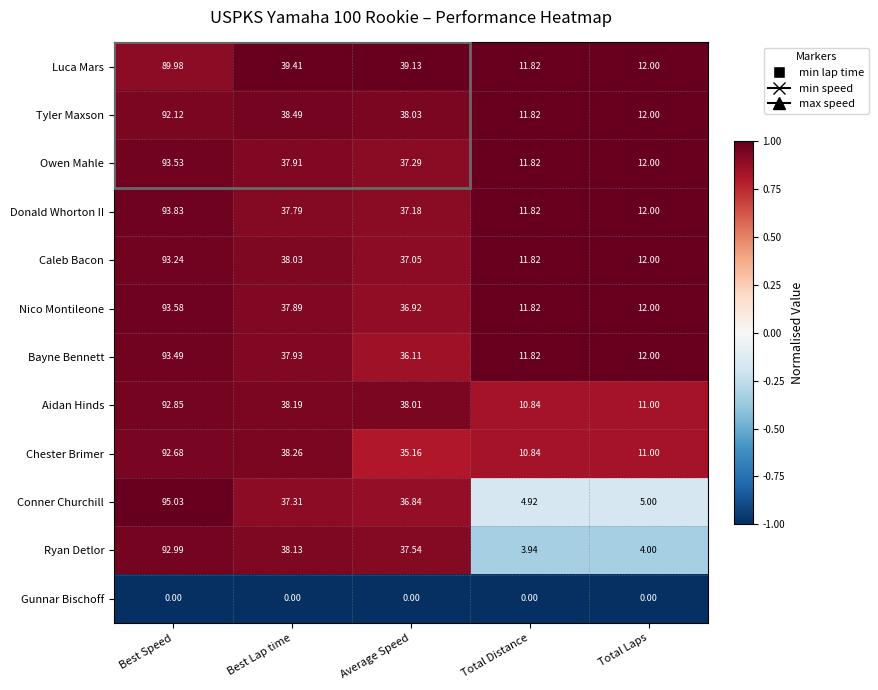

Which series has the largest range (max minus min)?

Conner Churchill